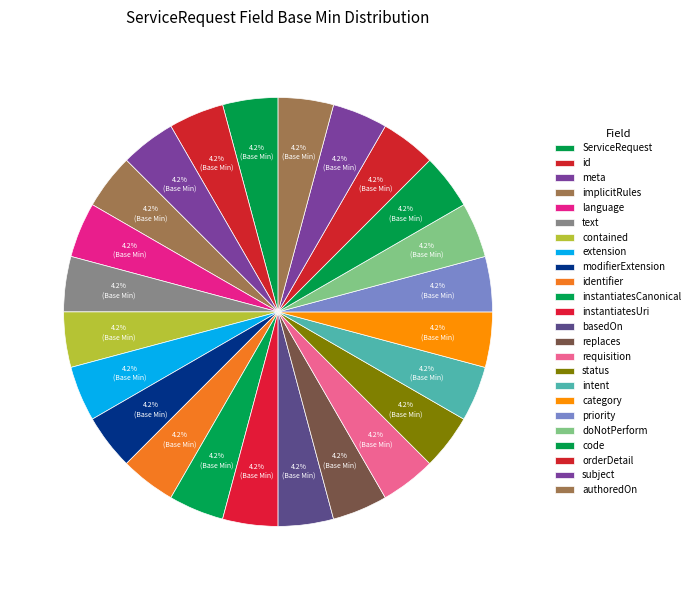

To the nearest percent, what is the average slice percentage?

4%